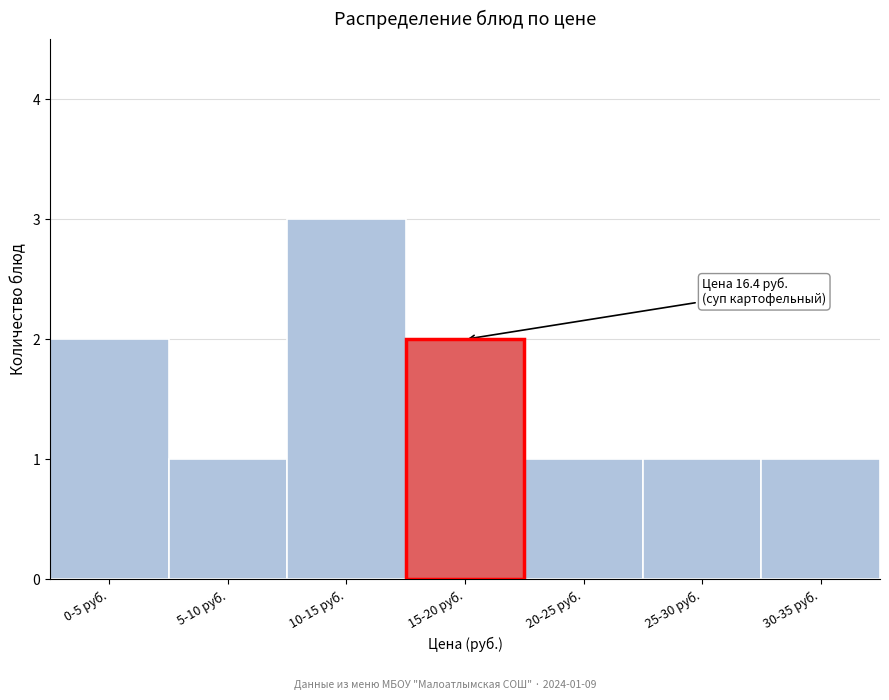

Reading left to right, extract all data points from this chart.

0-5 руб.=2	5-10 руб.=1	10-15 руб.=3	15-20 руб.=2	20-25 руб.=1	25-30 руб.=1	30-35 руб.=1